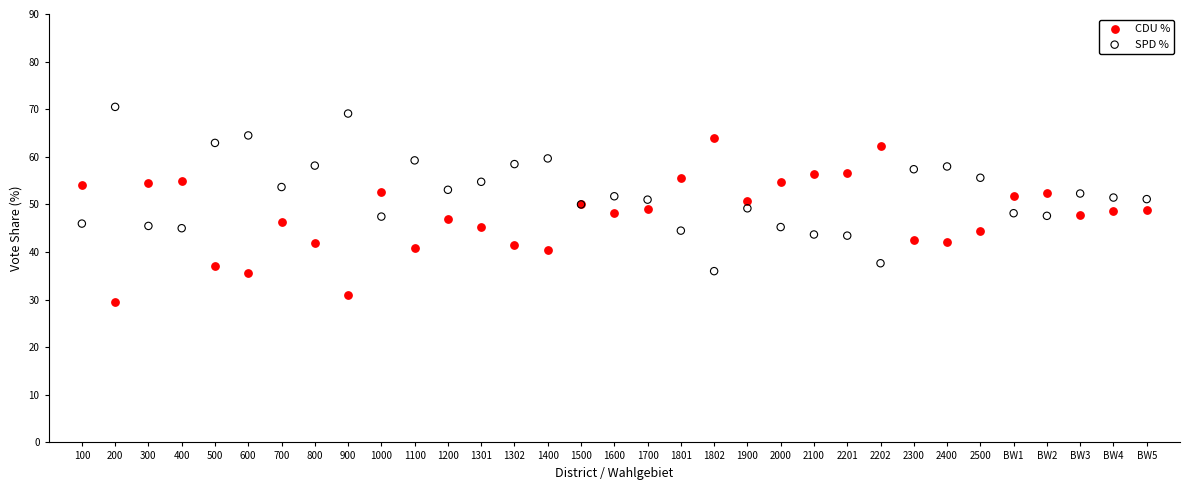

Which series contains the highest Y value?

SPD %